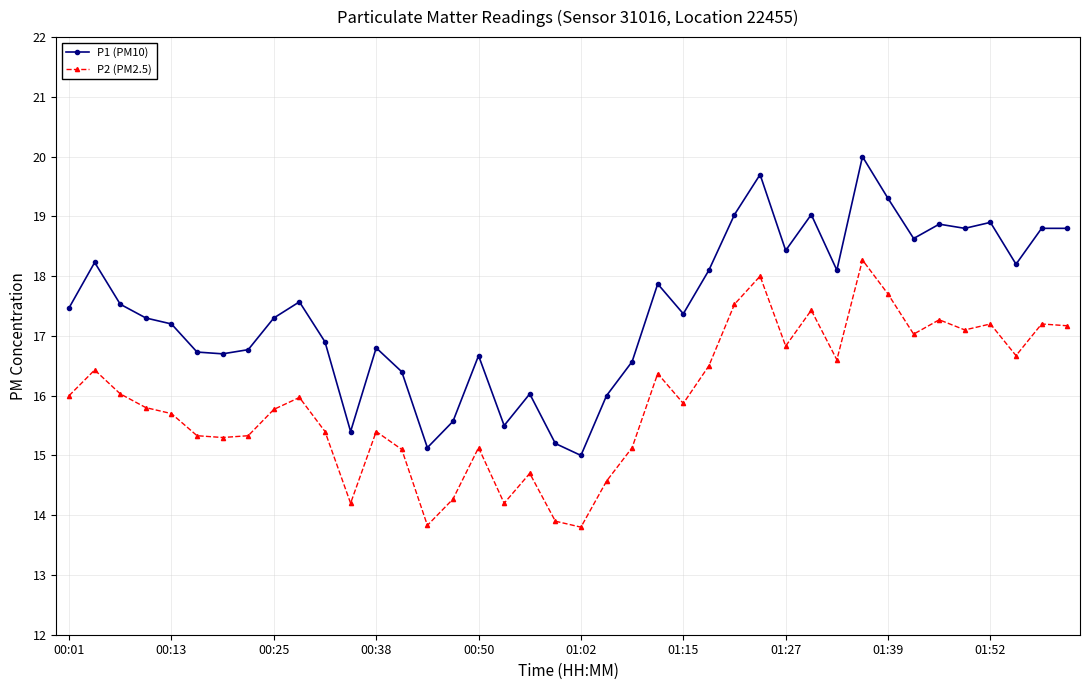

Which series has the largest total across all categories?

P1 (PM10)